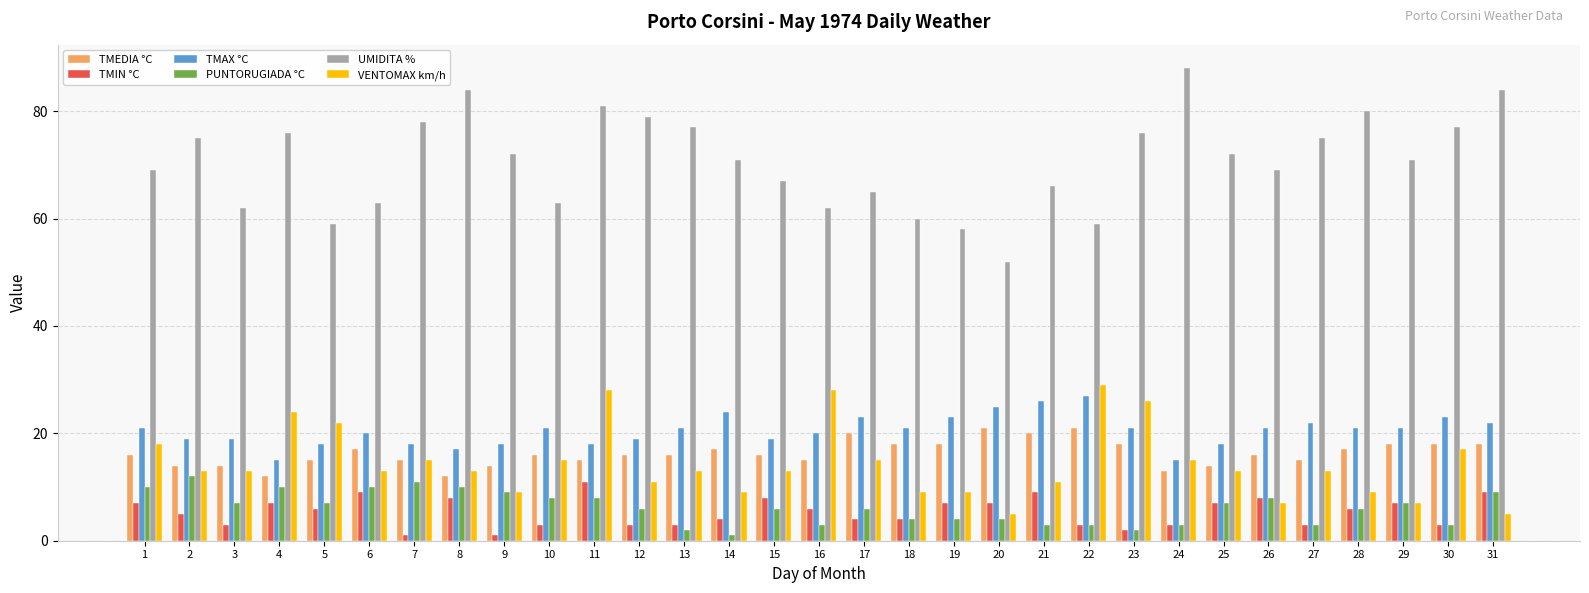

What is the sum of all TMIN °C values?

167